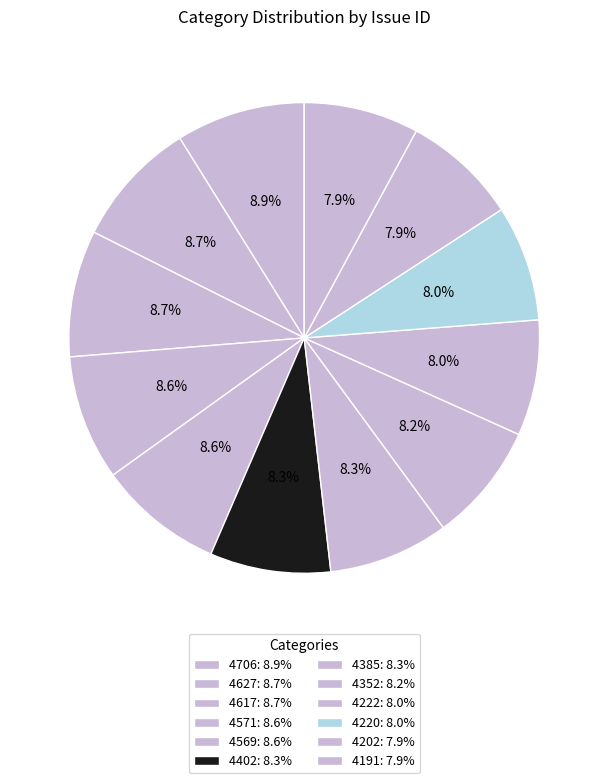

To the nearest percent, what portion does 4706 represent?

9%